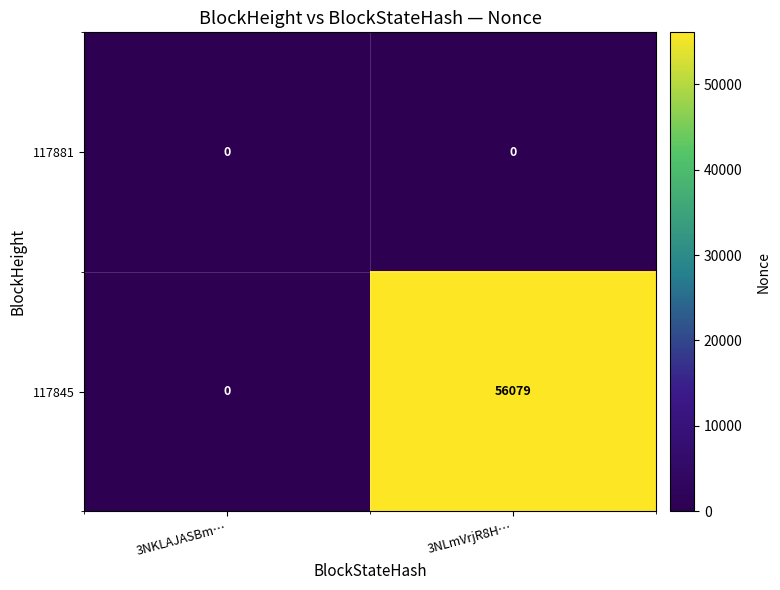

What is the greatest value displayed?

56079